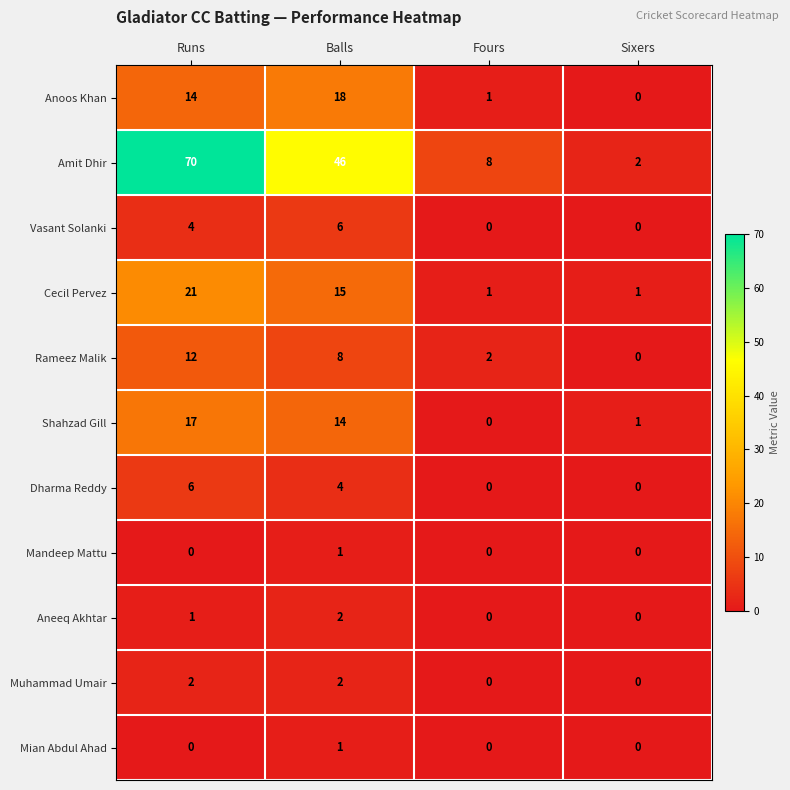

At which category does the chart reach its peak across all series?

Runs